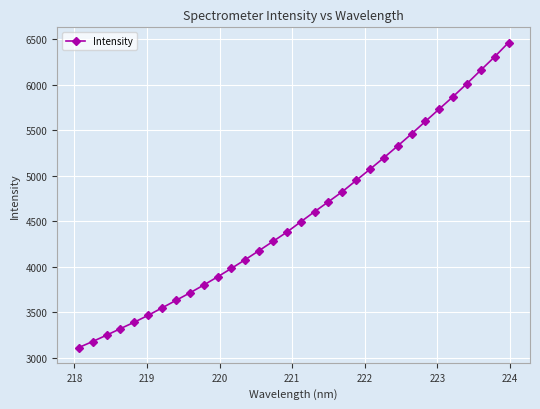

What is the greatest value displayed?

6461.7